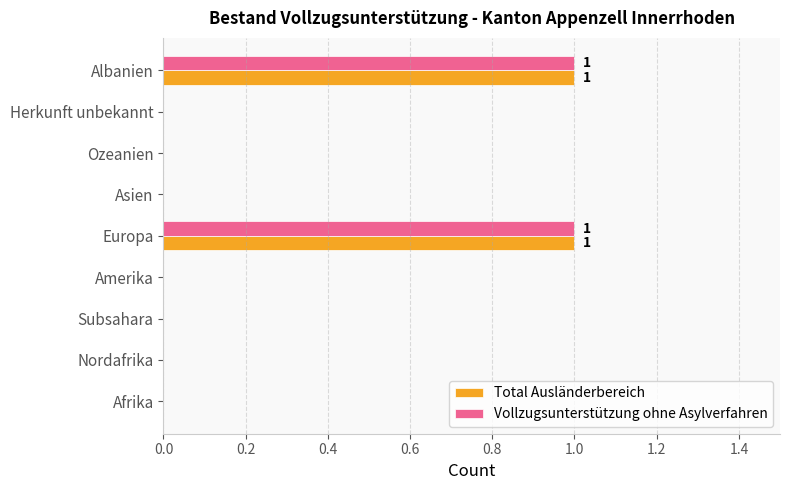

Is it true that Total Ausländerbereich equals 0 at Albanien?

False